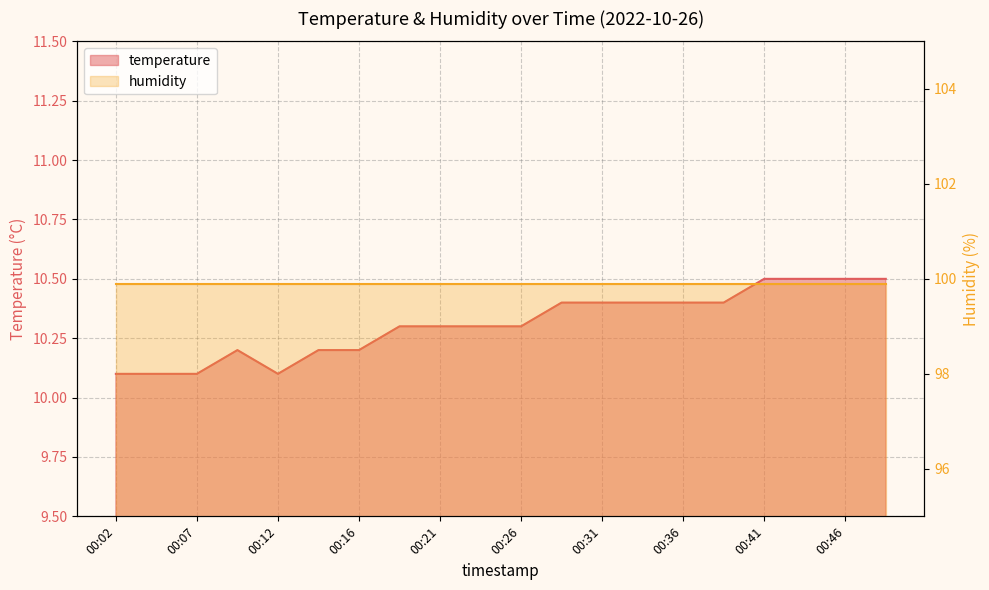

What is the sum of the values at 00:41 and 00:07?

20.6